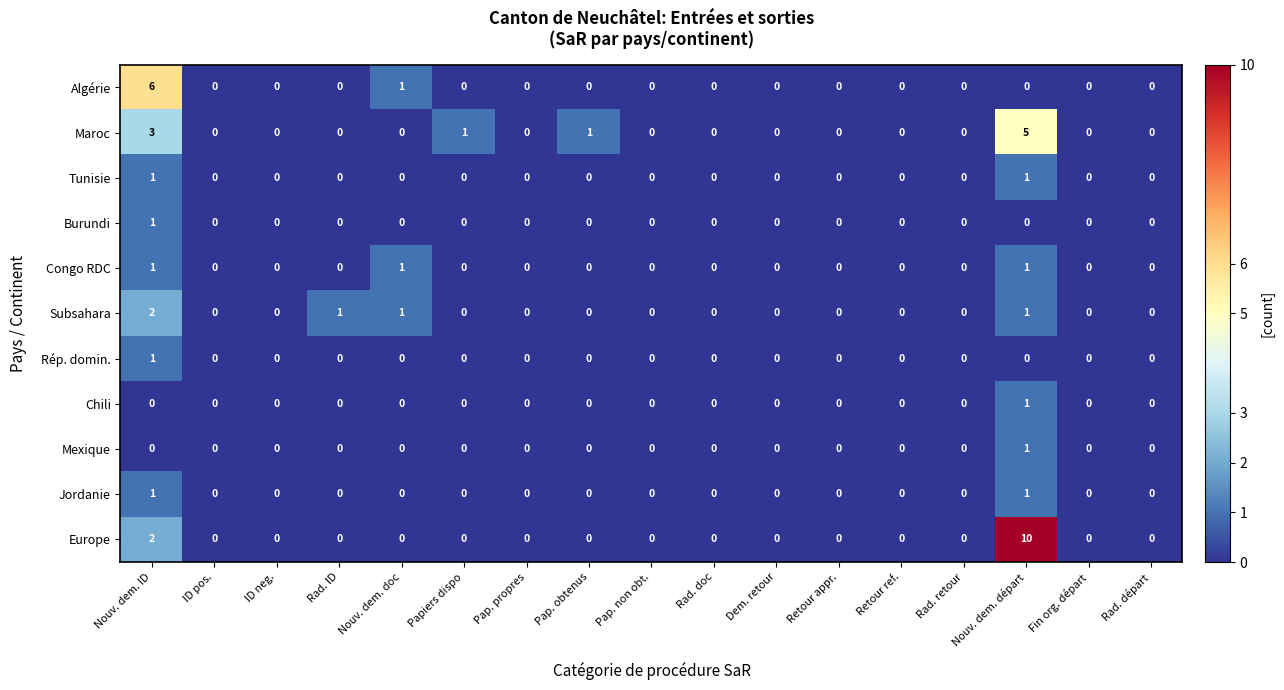

The value of Algérie at Nouv. dem. départ is 4. True or false?

False